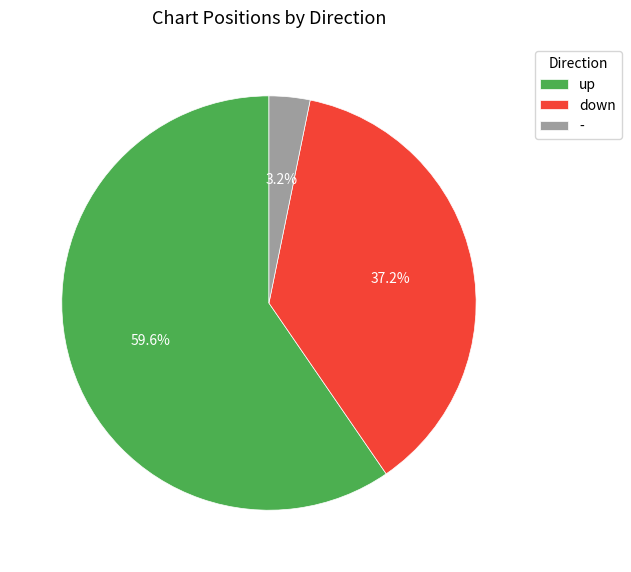

Which slice is the largest?

up